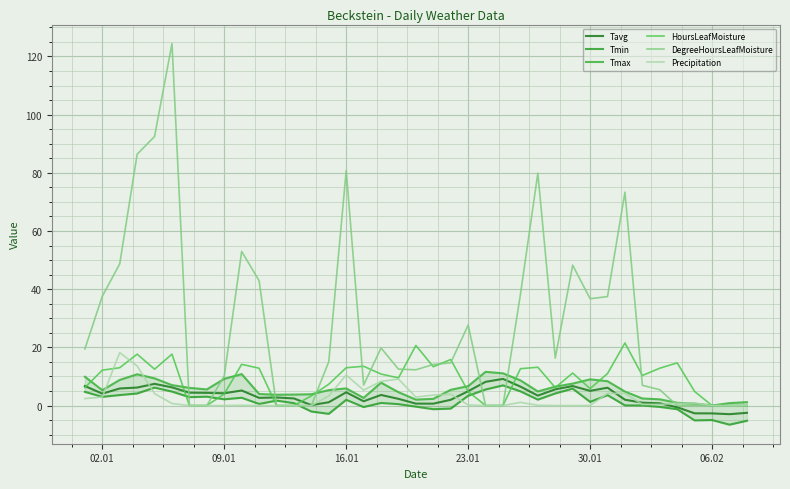

True or false: DegreeHoursLeafMoisture has a value of 36.7 at 30.01.

True